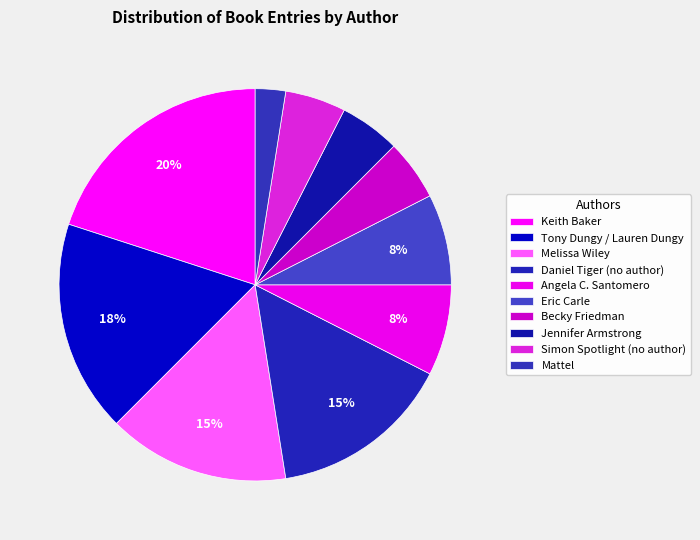

How many segments does this pie chart have?

10